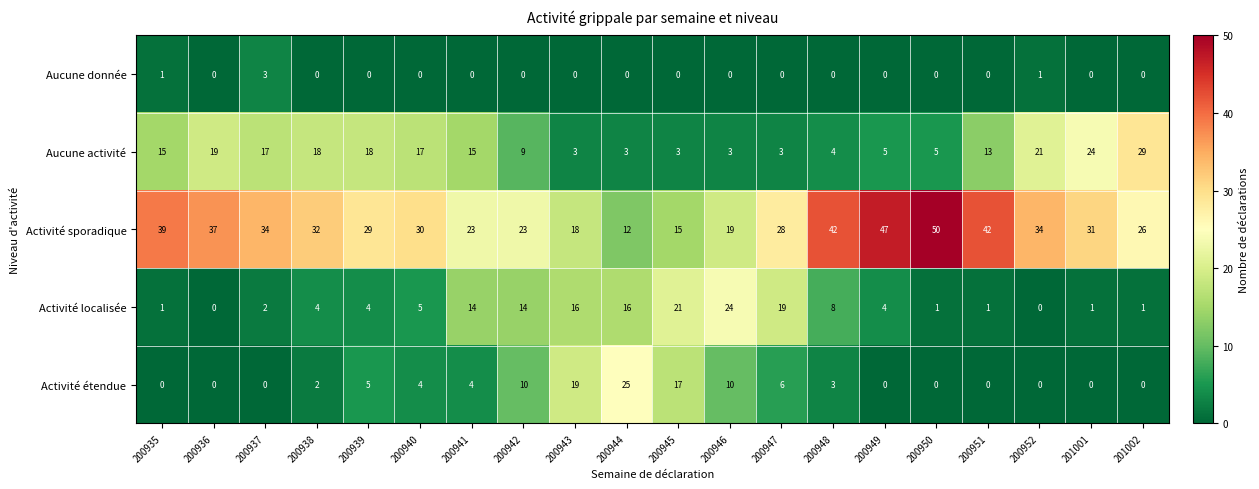

What is the sum of all Aucune donnée values?

5